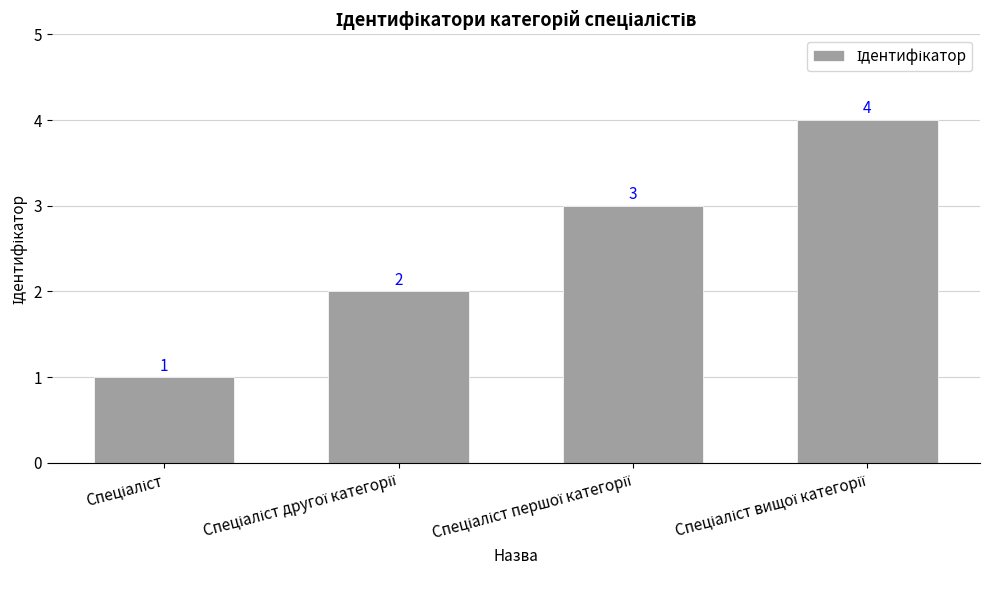

What is the minimum value shown in the chart?

1